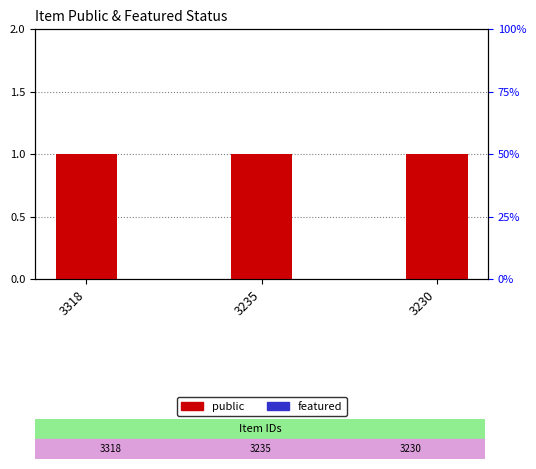

Does the chart contain stacked bars?

No